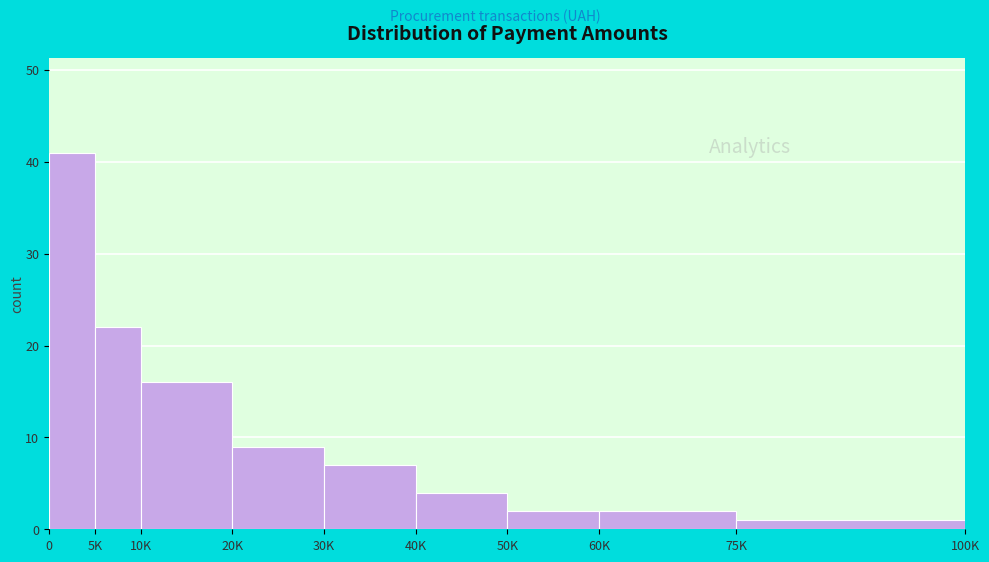

Reading left to right, list all the values displayed in this chart.

41	22	16	9	7	4	2	2	1